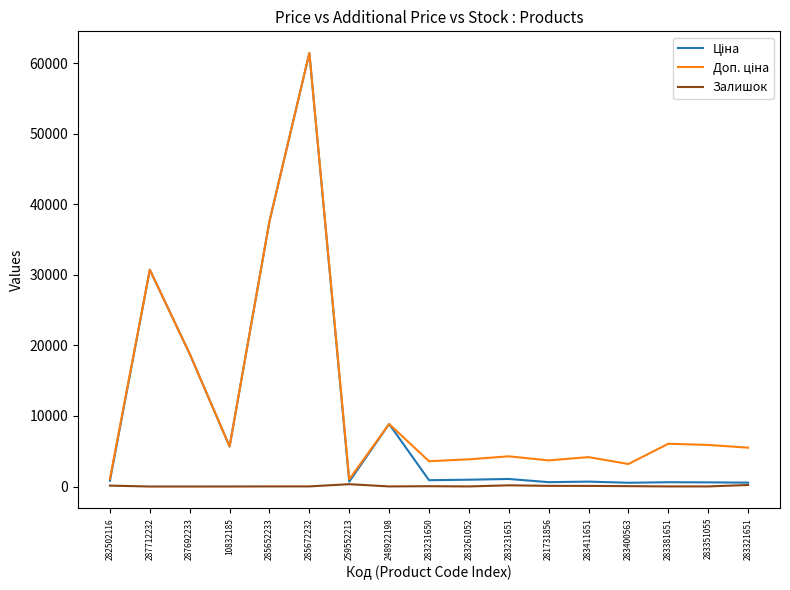

What is the difference between the maximum and minimum values in the Залишок series?

330.0